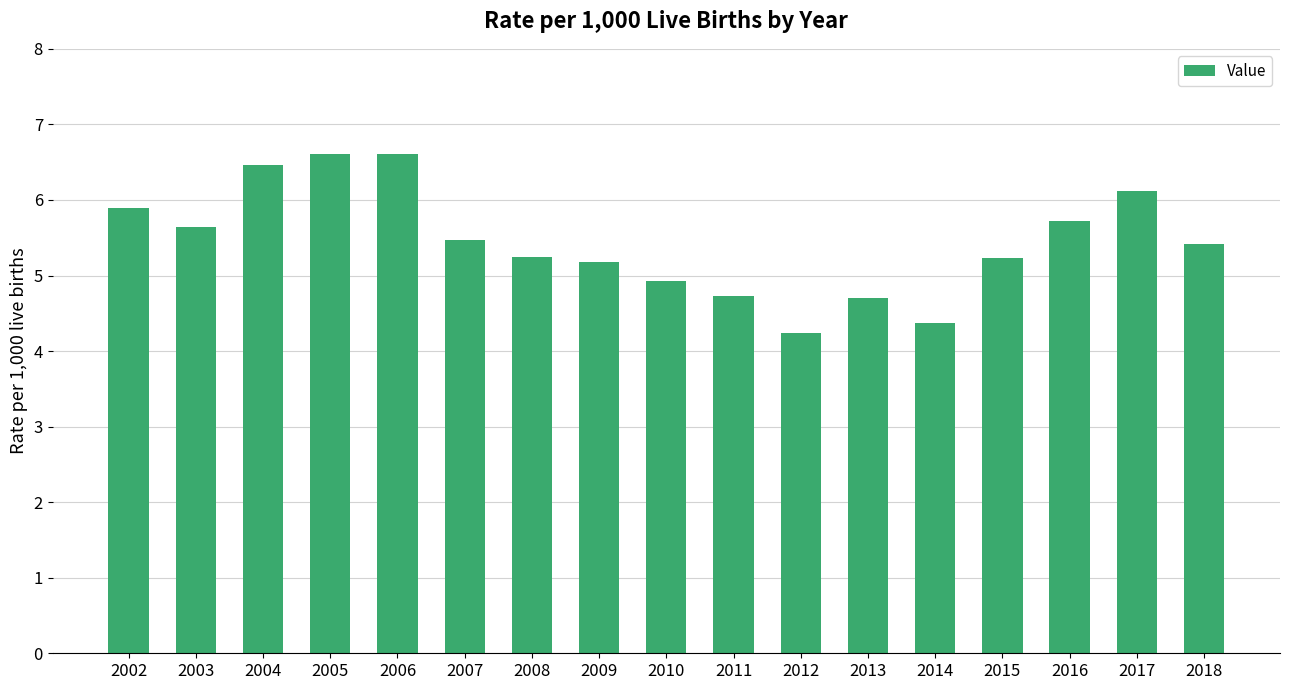

Reading right to left, transcribe all the data shown in this chart.

5.4	6.1	5.7	5.2	4.4	4.7	4.2	4.7	4.9	5.2	5.2	5.5	6.6	6.6	6.5	5.6	5.9